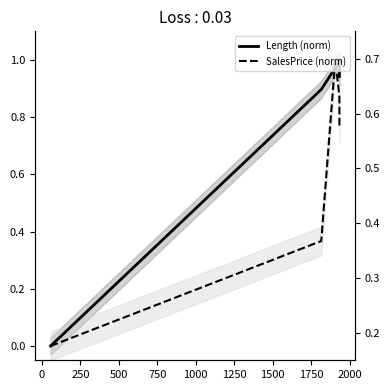

List the series in order of their peak value, highest first.

Length (norm), SalesPrice (norm)